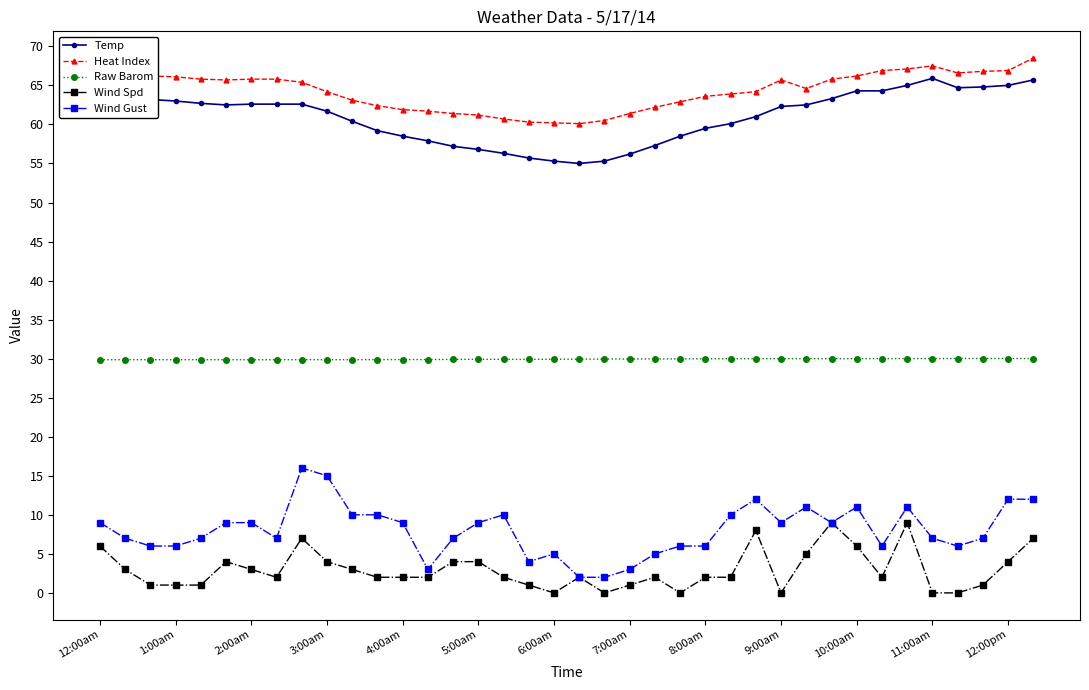

True or false: Wind Spd and Heat Index cross at least once.

False